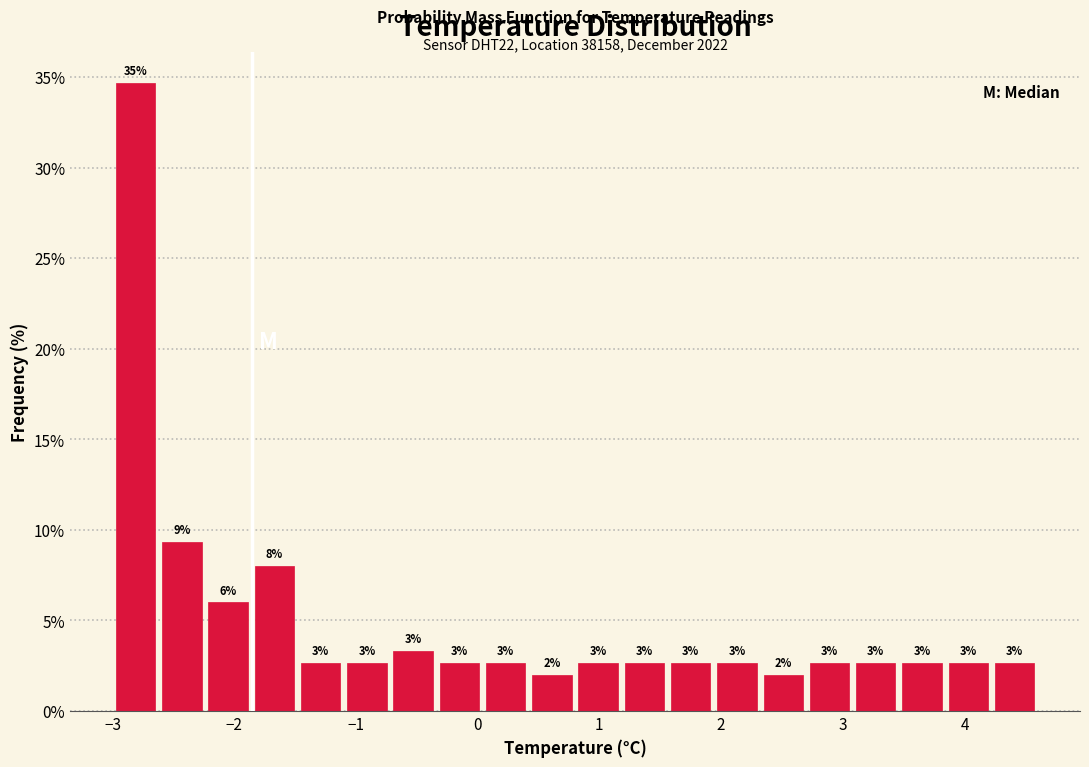

Around what value on the x-axis is the tallest bar? Give the approximate position of its centre, as read against the axis.

-2.8